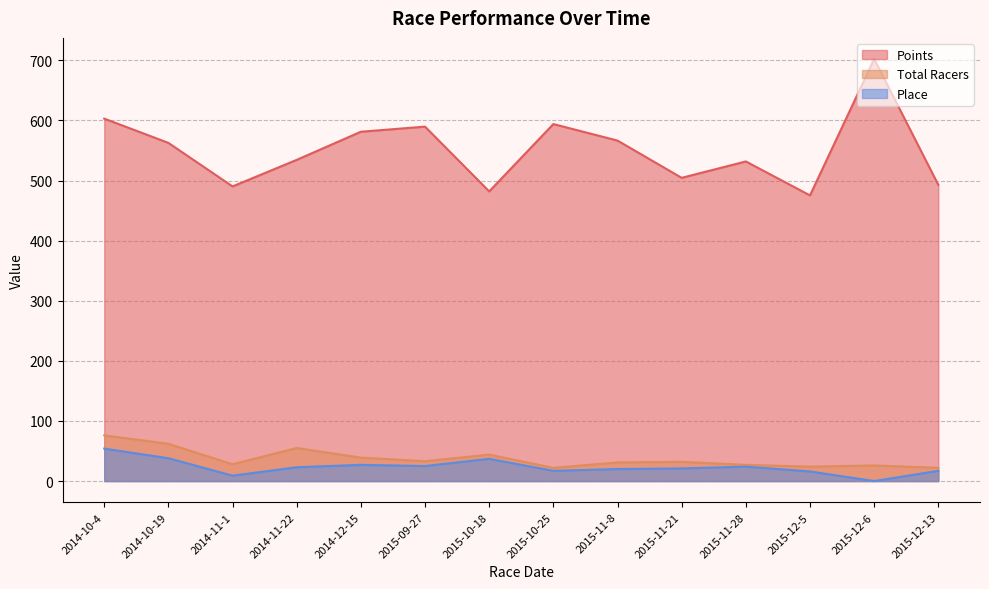

True or false: Points and Total Racers intersect in this chart.

False